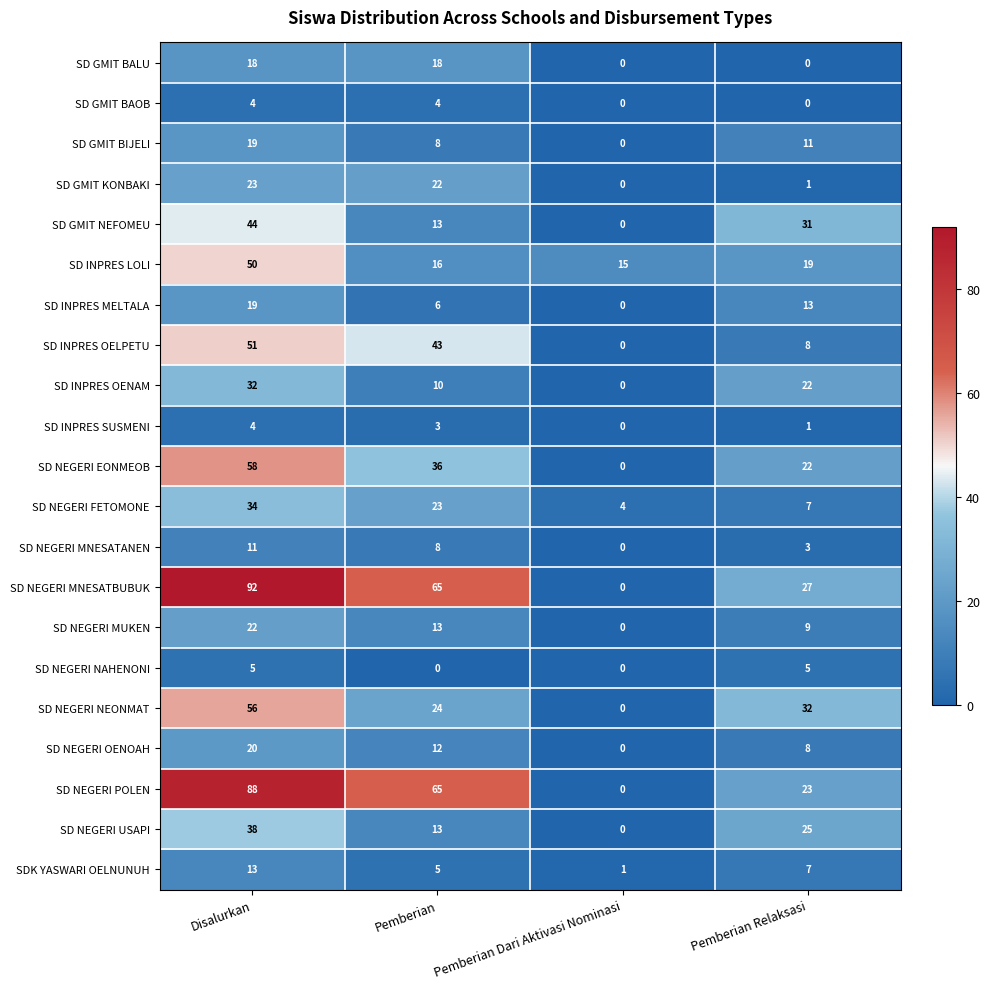

Which category has the lowest value in the SD NEGERI USAPI series?

Pemberian Dari Aktivasi Nominasi